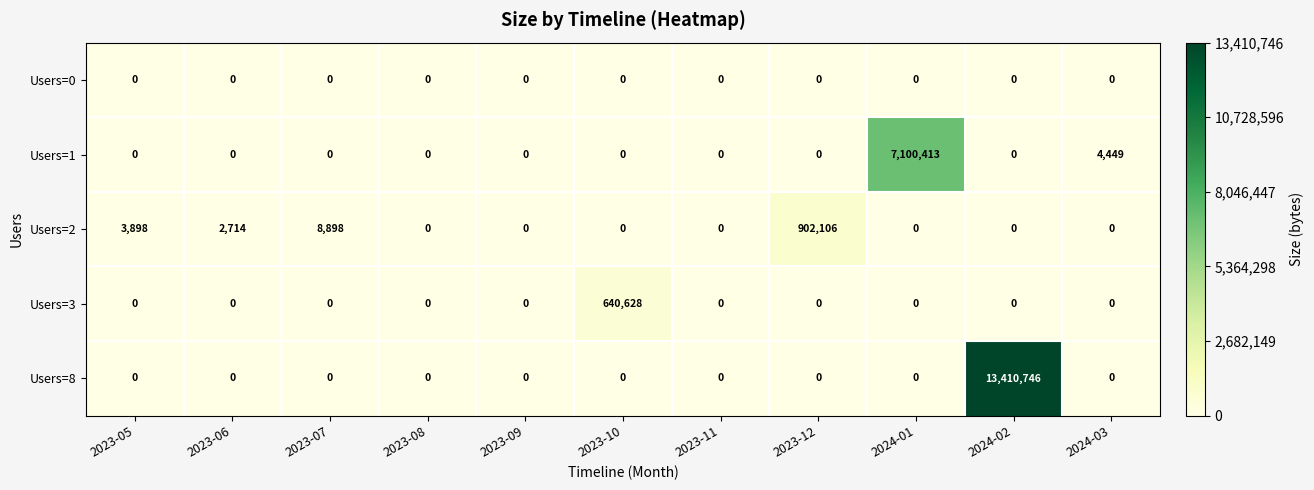

What is the difference between the second highest and minimum values in the Users=2 series?

8898